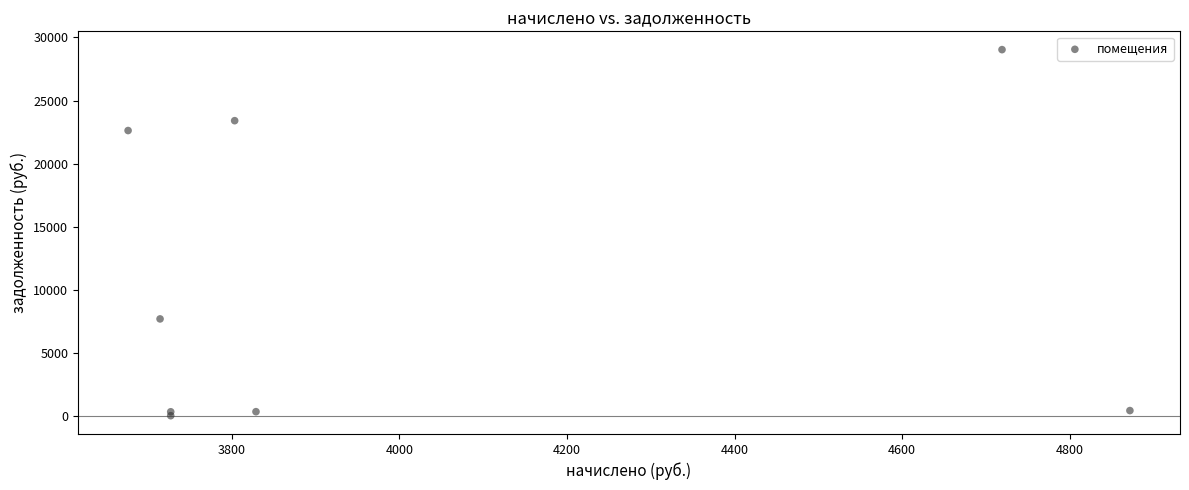

What Y value in the scatter plot is closest to 14517?

7676.6